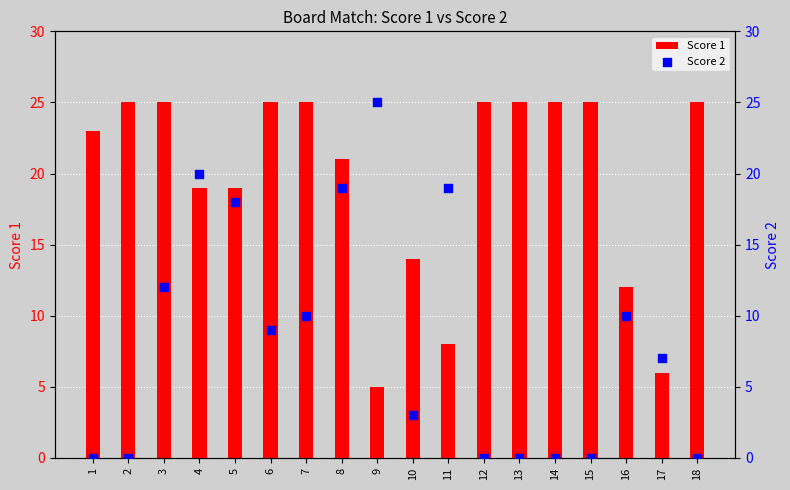

What are all the series names shown in the legend?

Score 1, Score 2